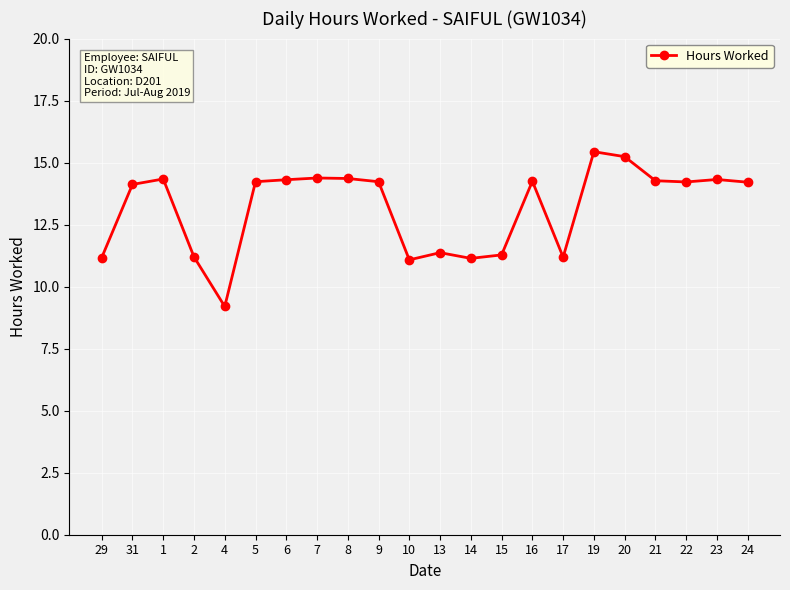

Approximately how many times larger is the value at 1 compared to 24?

1.0